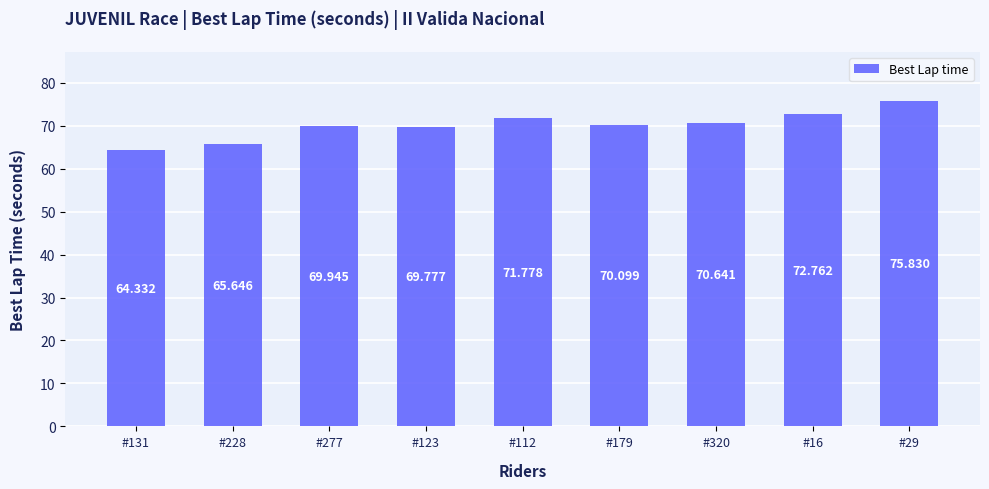

What value does the data have at #112?

71.8